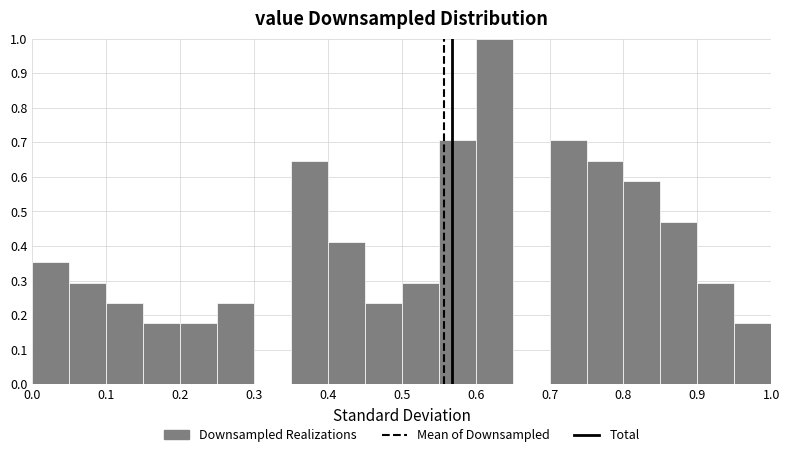

How tall is the bar that spans 0.80 to 0.85 on the x-axis? The values are not printed on the chart, so give them approximately, as read against the axis.

0.59